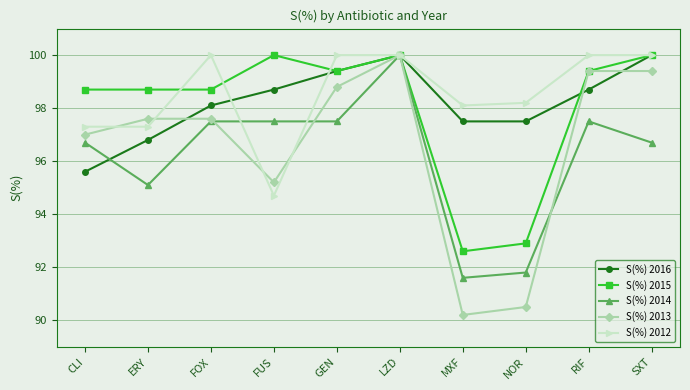

Where is the first local minimum for S(%) 2013?

FUS